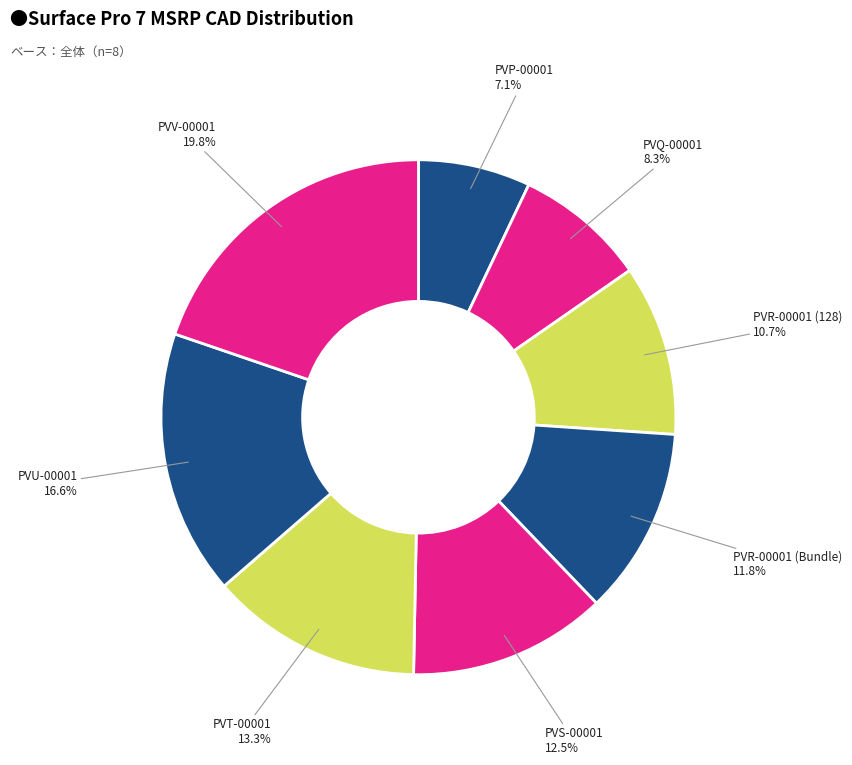

Count the number of slices in the pie.

8